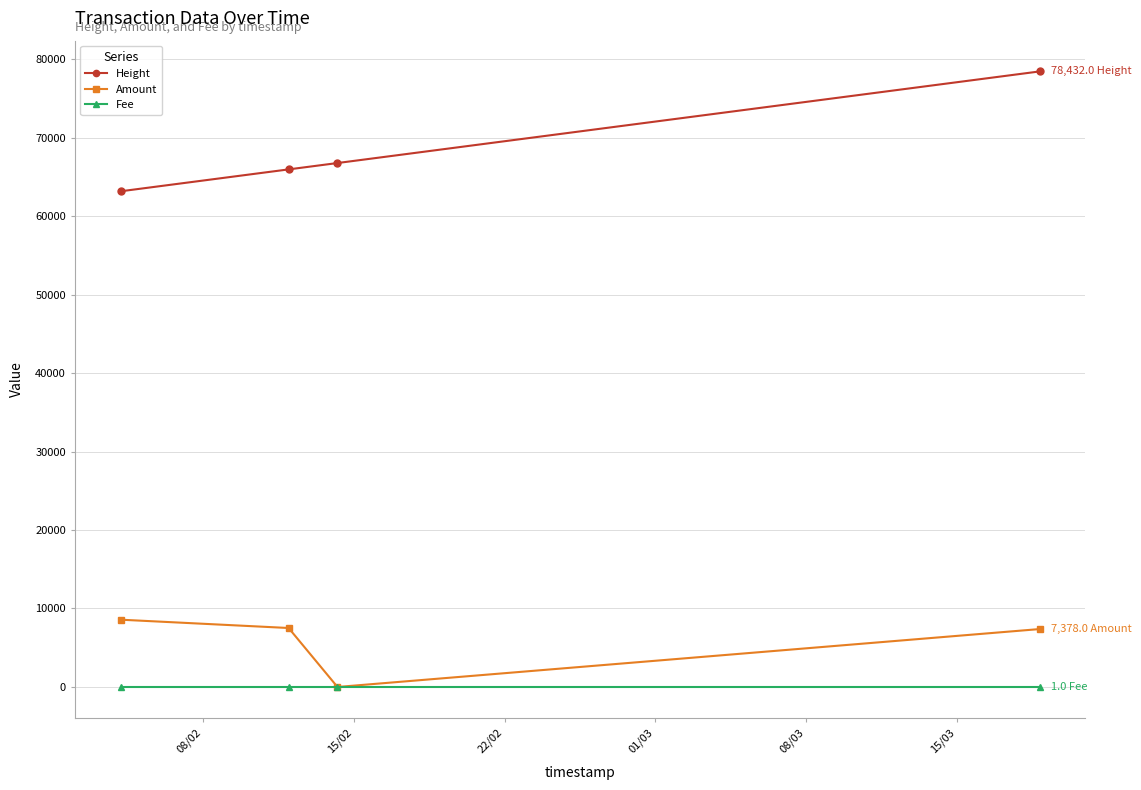

What is the minimum value for Height?

63164